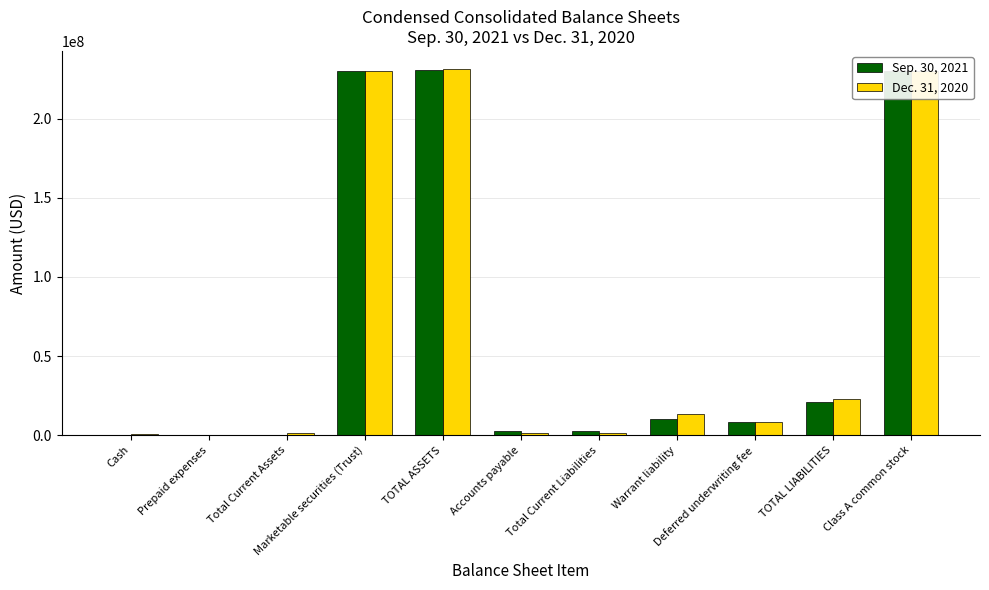

What is the greatest value displayed?

231153157